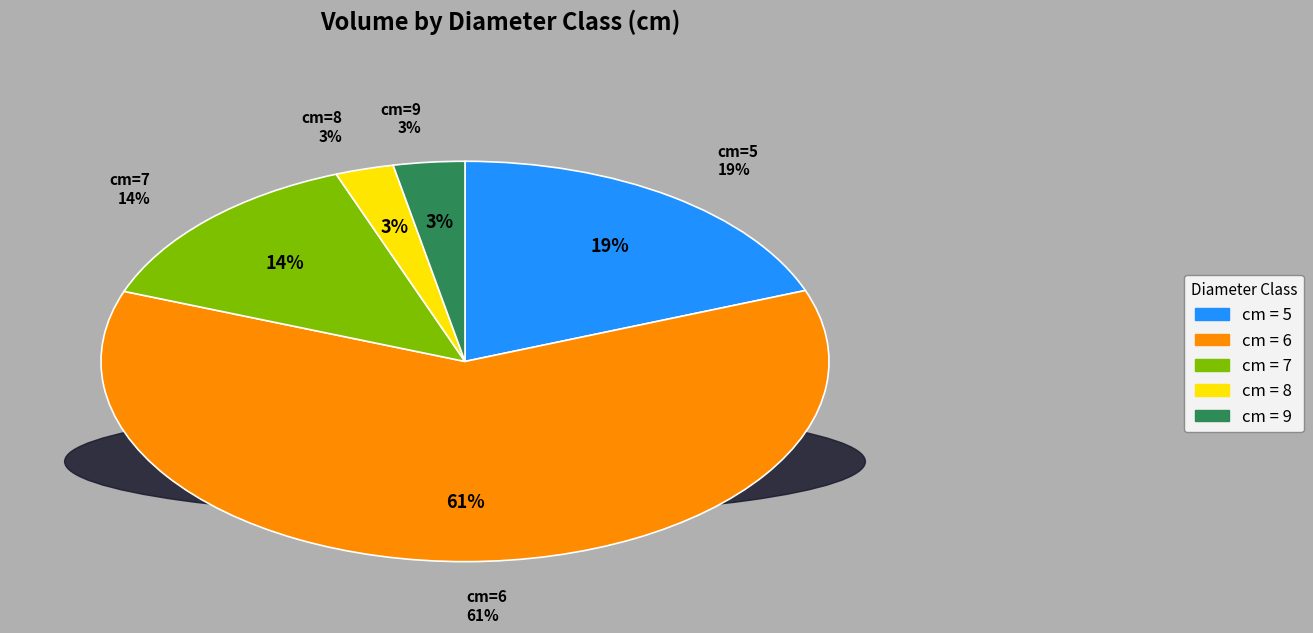

Rank the categories by value from lowest to highest.

8, 9, 7, 5, 6